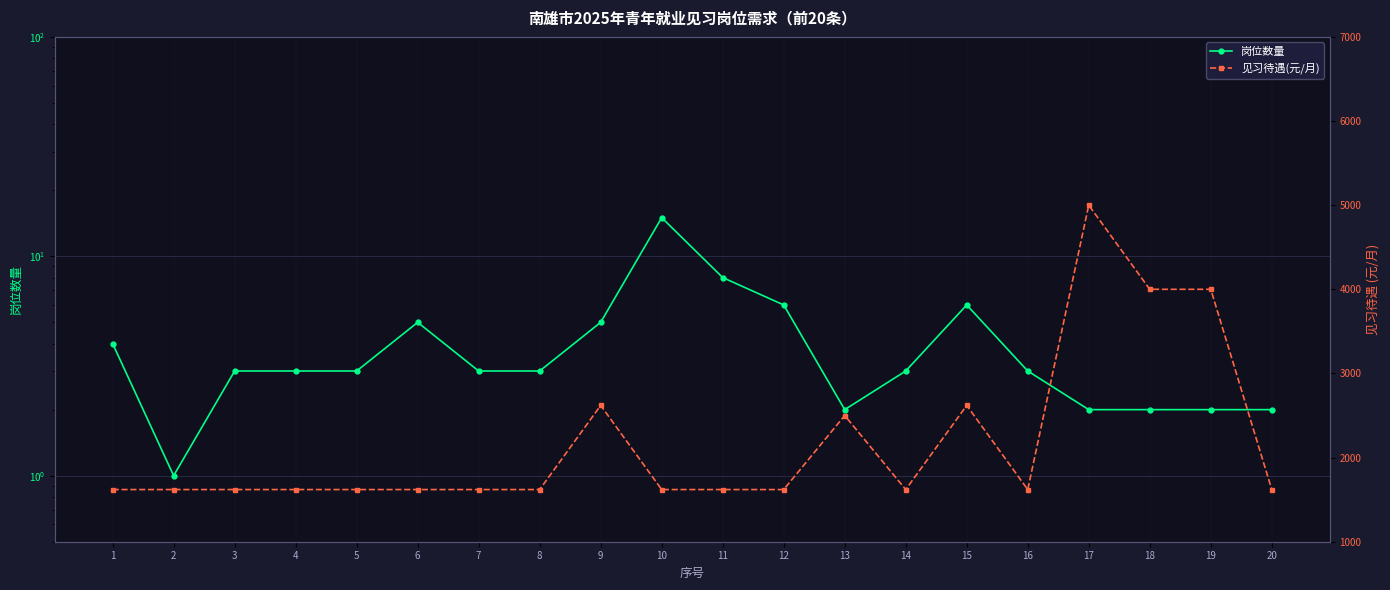

What is the value of the 岗位数量 point at the 10th from the left?

15